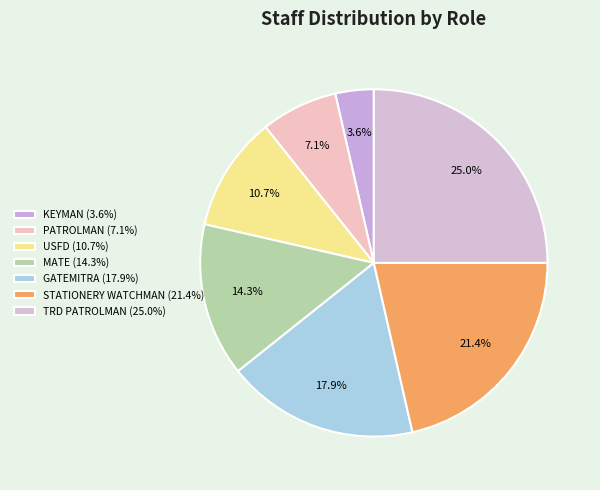

How many slices are in this pie chart?

7